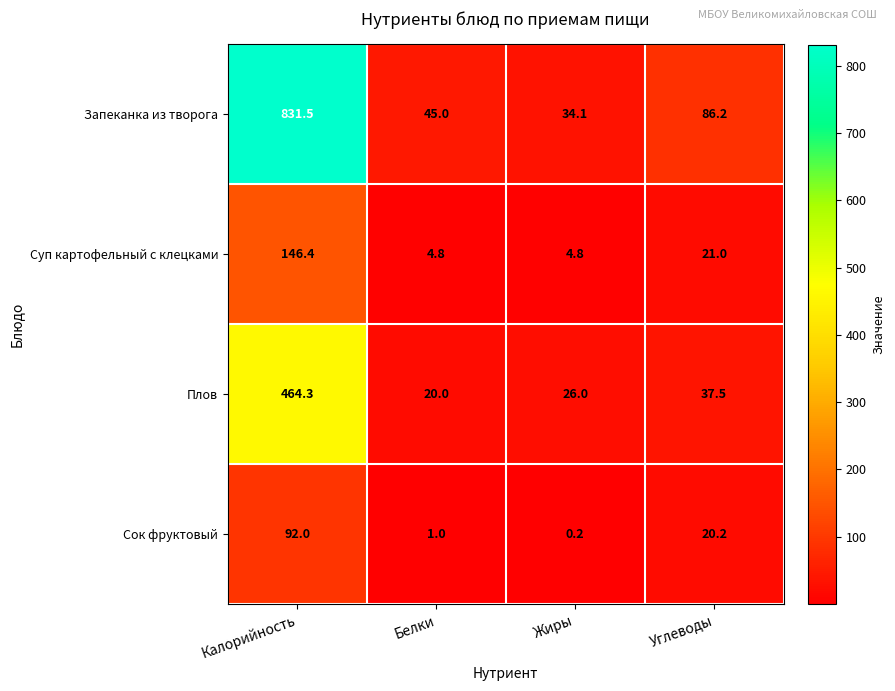

The value of Суп картофельный с клецками at Калорийность is 146.4. True or false?

True